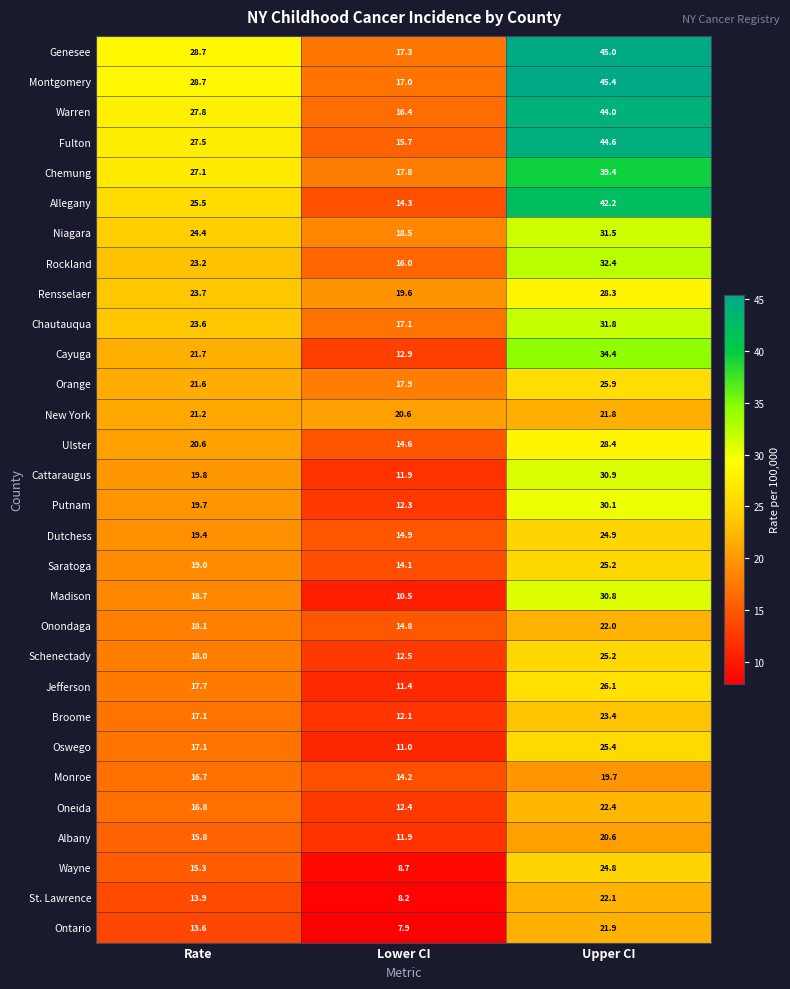

What is the sum of the Cayuga values at Rate and Upper CI?

56.1